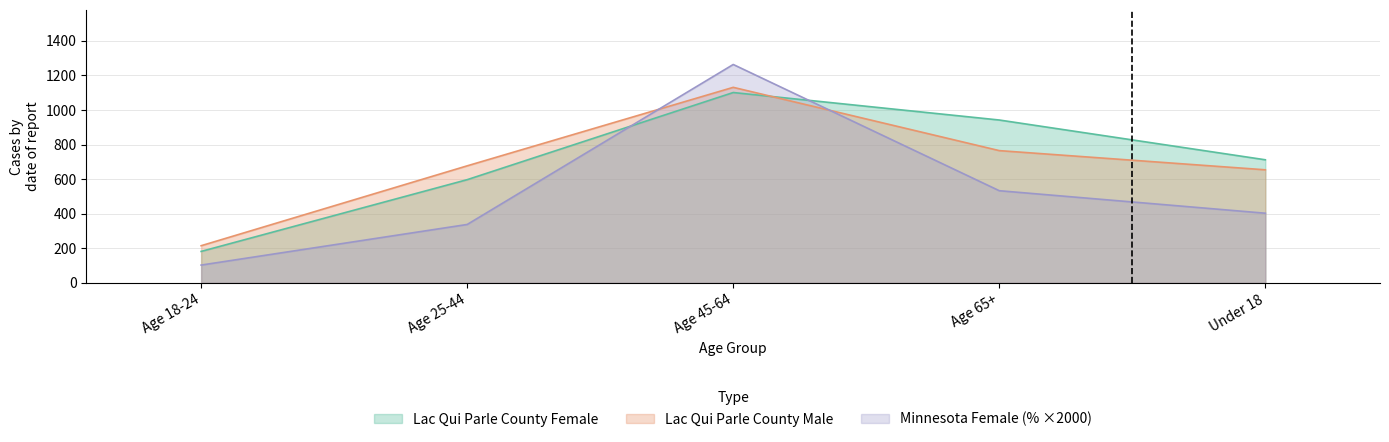

True or false: Lac Qui Parle County Female has a value of 597 at Age 25-44.

True